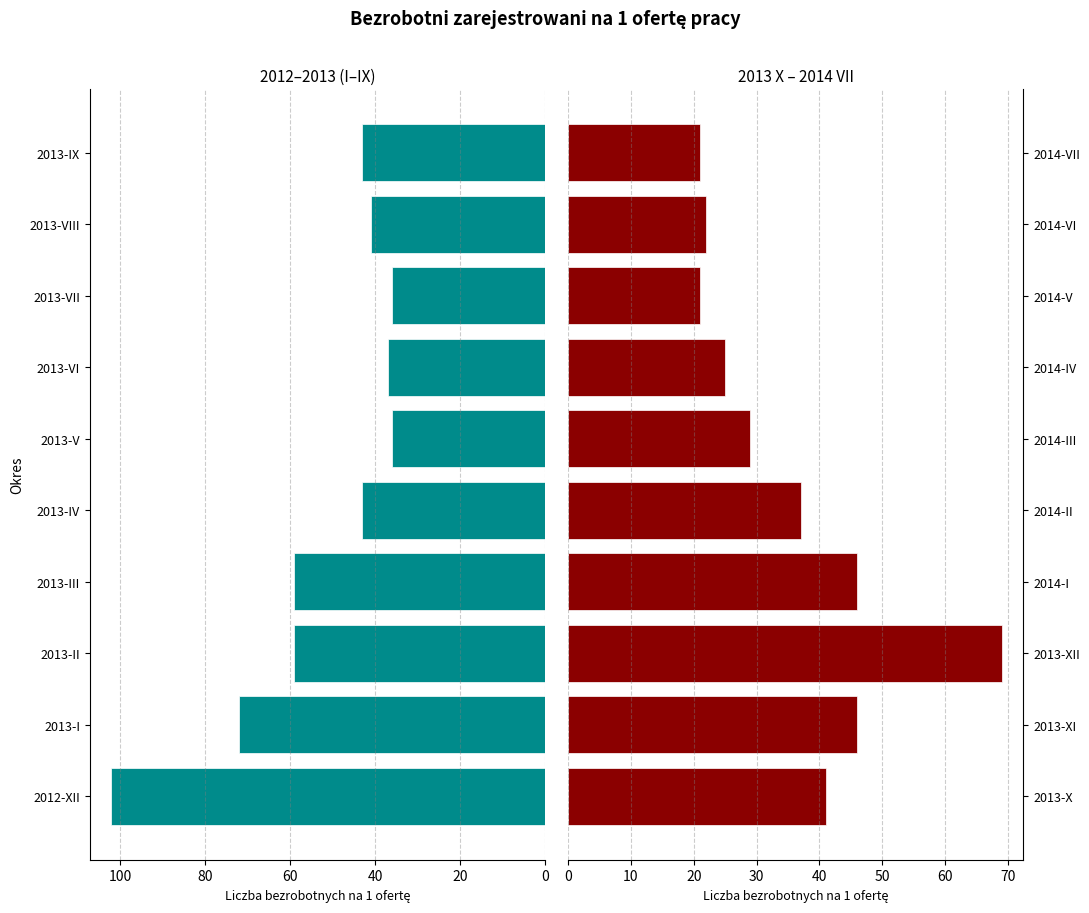

Between 20 and 120, which series saw the biggest shift?

Bezrobotni na 1 ofertę (2012-2013 I-IX)